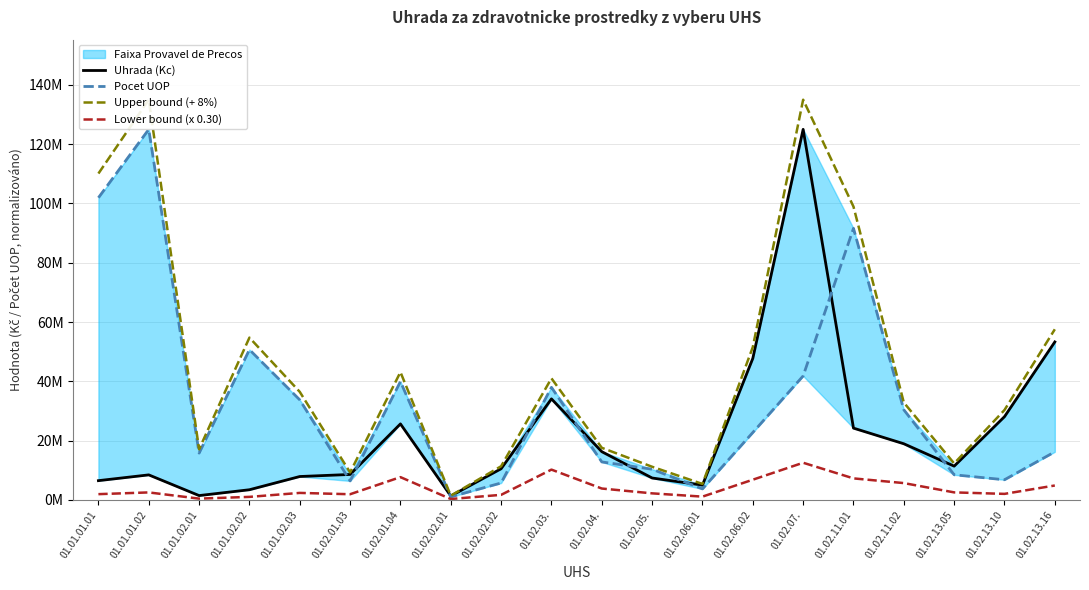

Reading left to right, what are all the values shown in this chart?

Uhrada (Kc): 01.01.01.01=6503907.1	01.01.01.02=8451631.6	01.01.02.01=1470649.1	01.01.02.02=3436613.9	01.01.02.03=7898841.6	01.02.01.03=8592381.1	01.02.01.04=25648662.0	01.02.02.01=1334785.6	01.02.02.02=10523999.1	01.02.03.=34086844.5	01.02.04.=16278361.3	01.02.05.=7397406.3	01.02.06.01=4994203.3	01.02.06.02=47742748.0	01.02.07.=125000000.0	01.02.11.01=24221156.5	01.02.11.02=18944359.0	01.02.13.05=11393535.1	01.02.13.10=28087140.3	01.02.13.16=53296944.1
Pocet UOP: 01.01.01.01=101935729.4	01.01.01.02=125000000.0	01.01.02.01=15803751.2	01.01.02.02=50694751.3	01.01.02.03=33755585.0	01.02.01.03=6413561.2	01.02.01.04=39929788.4	01.02.02.01=1037217.1	01.02.02.02=5720037.3	01.02.03.=37978101.8	01.02.04.=12820984.9	01.02.05.=10359895.9	01.02.06.01=3719251.7	01.02.06.02=22745126.9	01.02.07.=41813963.8	01.02.11.01=91606520.4	01.02.11.02=30410713.4	01.02.13.05=8481857.9	01.02.13.10=6806353.4	01.02.13.16=16233367.7
Upper bound (+ 8%): 01.01.01.01=110090587.7	01.01.01.02=135000000.0	01.01.02.01=17068051.3	01.01.02.02=54750331.4	01.01.02.03=36456031.8	01.02.01.03=9279771.6	01.02.01.04=43124171.5	01.02.02.01=1441568.4	01.02.02.02=11365919.0	01.02.03.=41016350.0	01.02.04.=17580630.2	01.02.05.=11188687.6	01.02.06.01=5393739.5	01.02.06.02=51562167.8	01.02.07.=135000000.0	01.02.11.01=98935042.0	01.02.11.02=32843570.5	01.02.13.05=12305017.9	01.02.13.10=30334111.5	01.02.13.16=57560699.7
Lower bound (x 0.30): 01.01.01.01=1951172.1	01.01.01.02=2535489.5	01.01.02.01=441194.7	01.01.02.02=1030984.2	01.01.02.03=2369652.5	01.02.01.03=1924068.3	01.02.01.04=7694598.6	01.02.02.01=311165.1	01.02.02.02=1716011.2	01.02.03.=10226053.3	01.02.04.=3846295.5	01.02.05.=2219221.9	01.02.06.01=1115775.5	01.02.06.02=6823538.1	01.02.07.=12544189.1	01.02.11.01=7266347.0	01.02.11.02=5683307.7	01.02.13.05=2544557.4	01.02.13.10=2041906.0	01.02.13.16=4870010.3